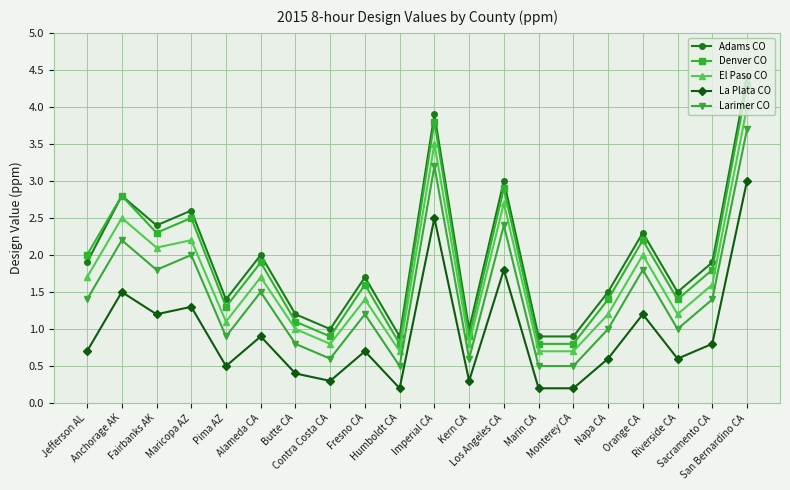

The Denver CO series shows 1.3 at Pima AZ. True or false?

True